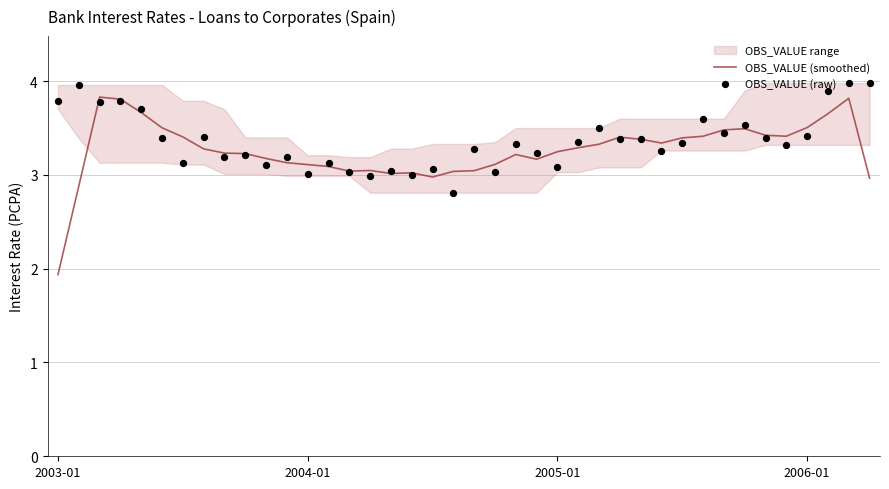

At which label is OBS_VALUE (smoothed) closest to 2?

2003-01